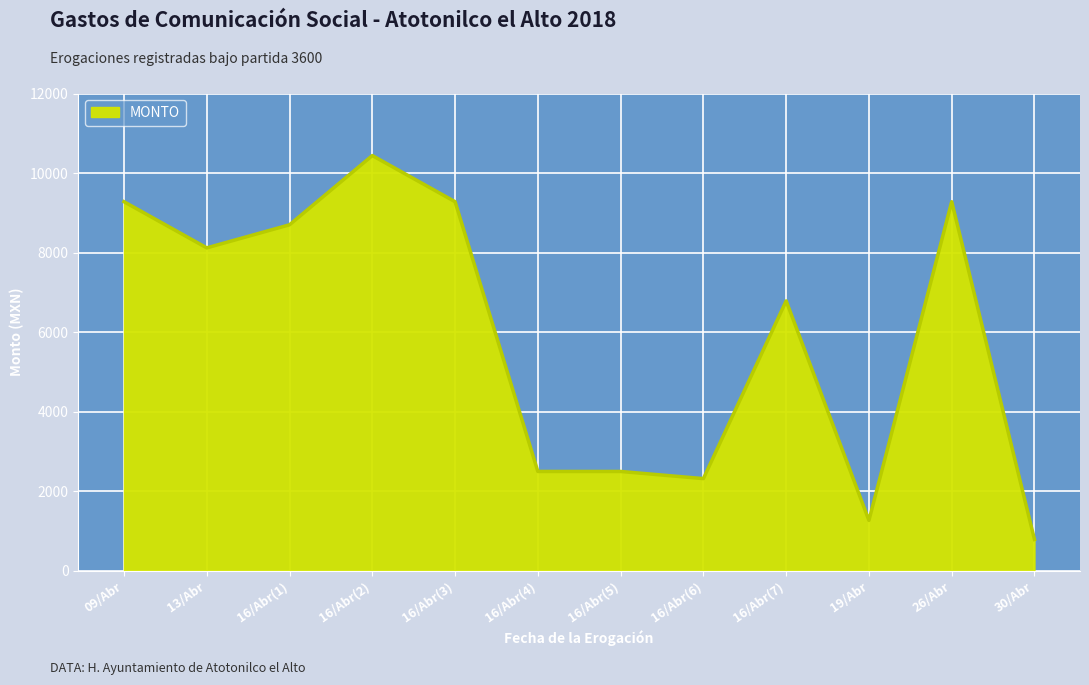

At which label is the value closest to 5615?

16/Abr(7)